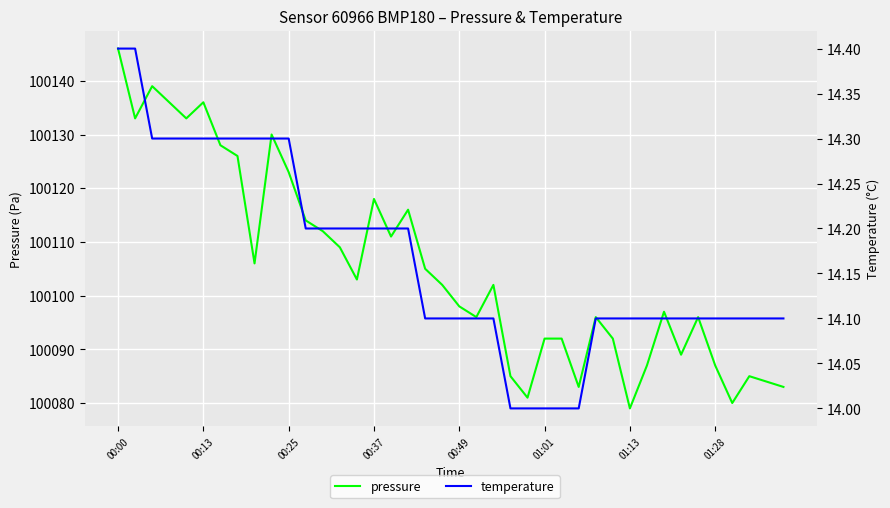

How many interior local valleys does the pressure series have?

11